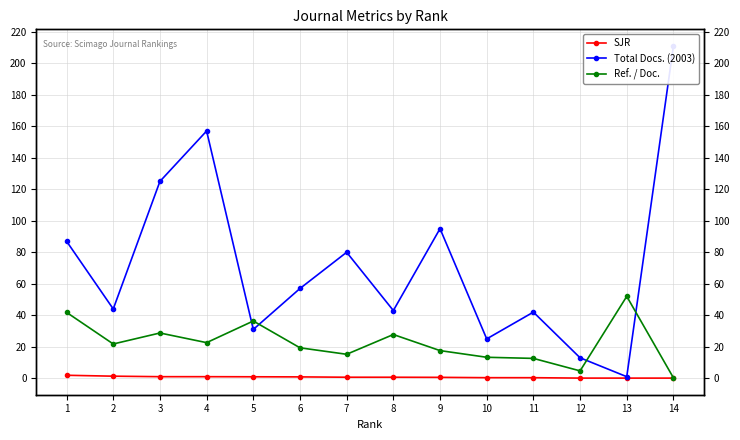

How many distinct data groups are displayed?

3